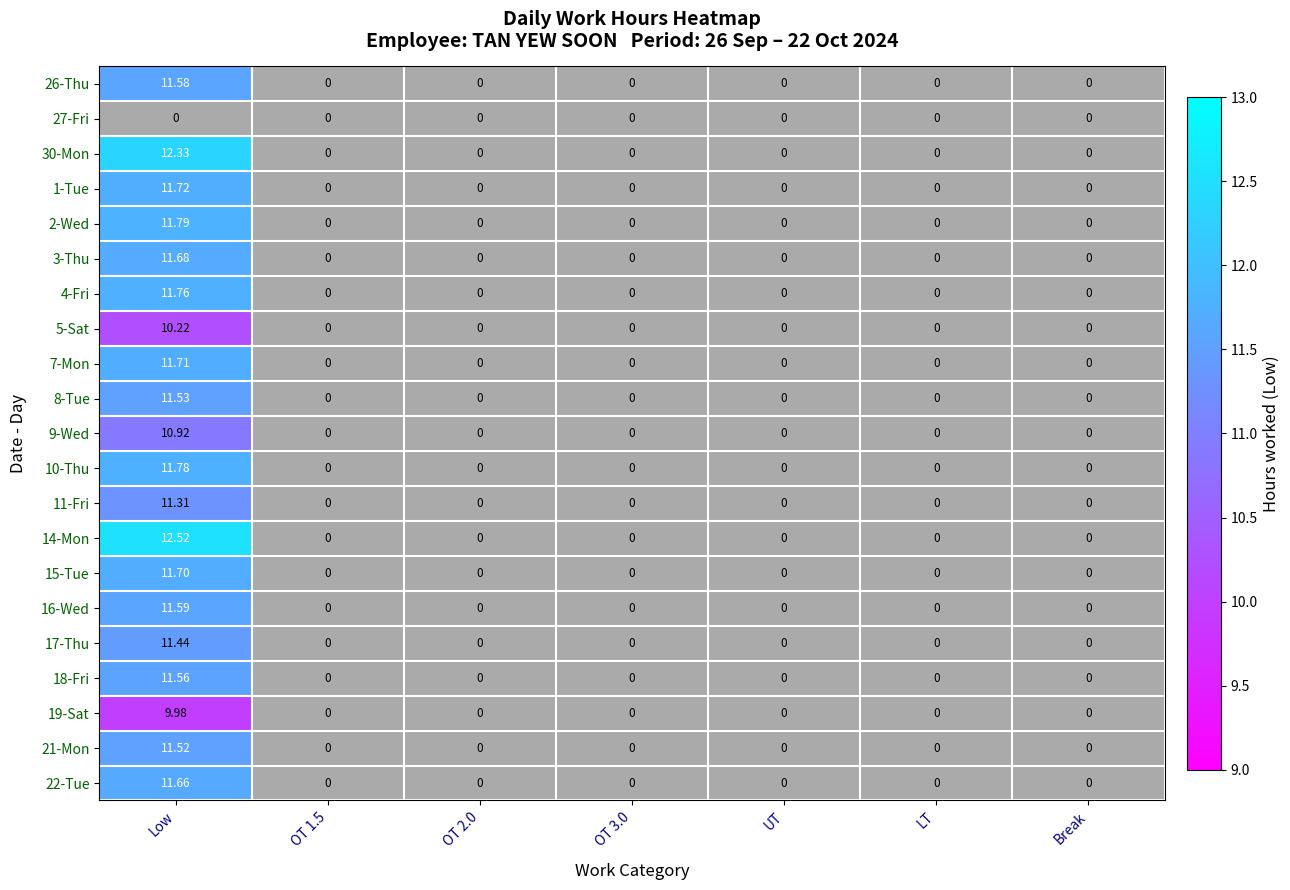

At which category is the sum across all series the highest?

Low